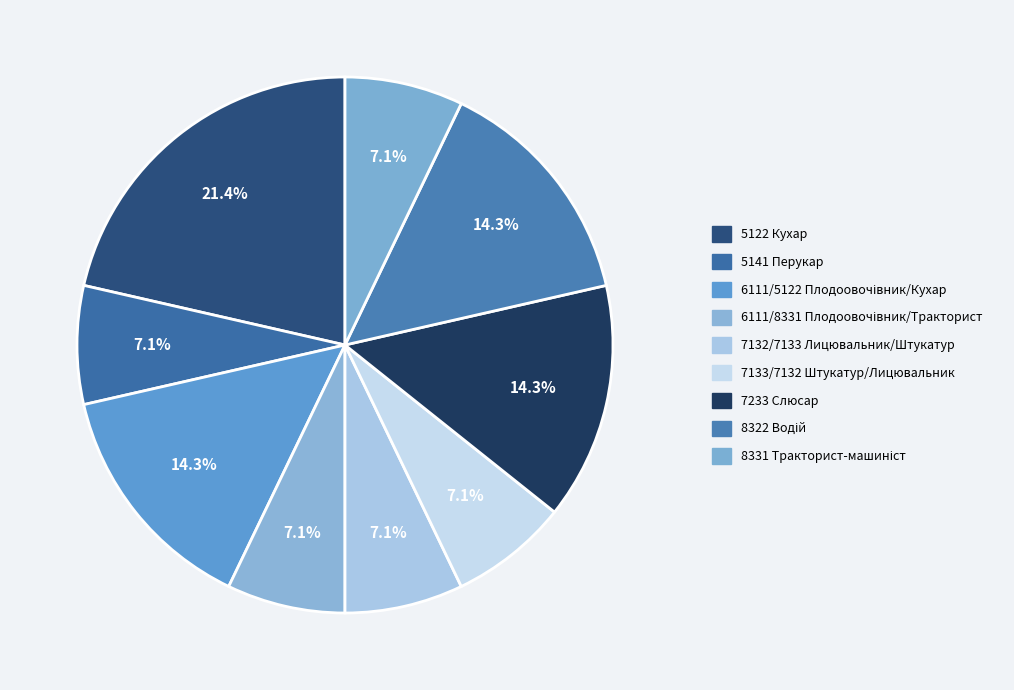

Is there any slice that represents more than half of the pie?

No